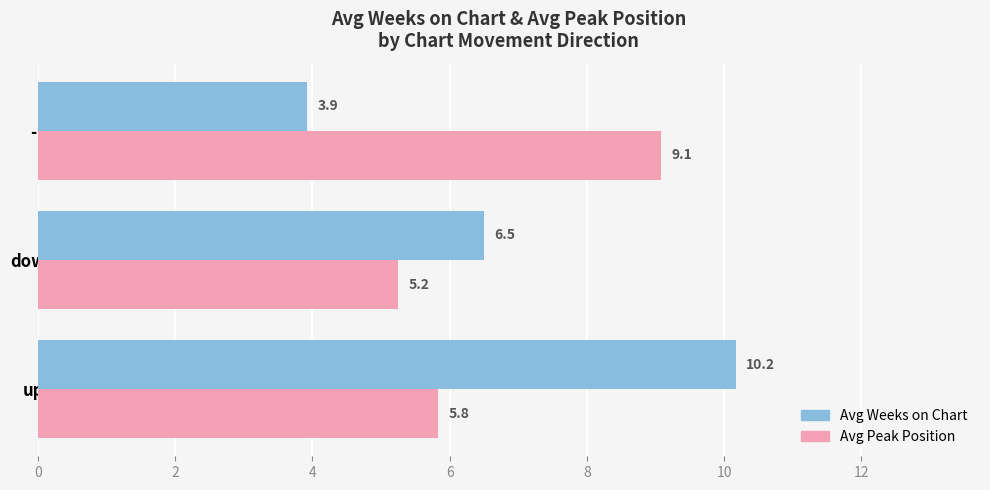

At which label is Avg Weeks on Chart closest to 7?

down